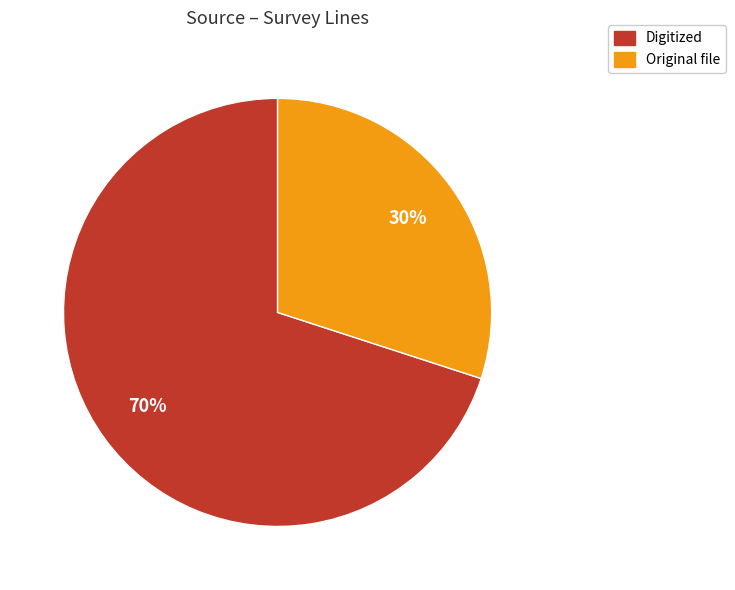

Which has a higher value, Digitized or Original file?

Digitized